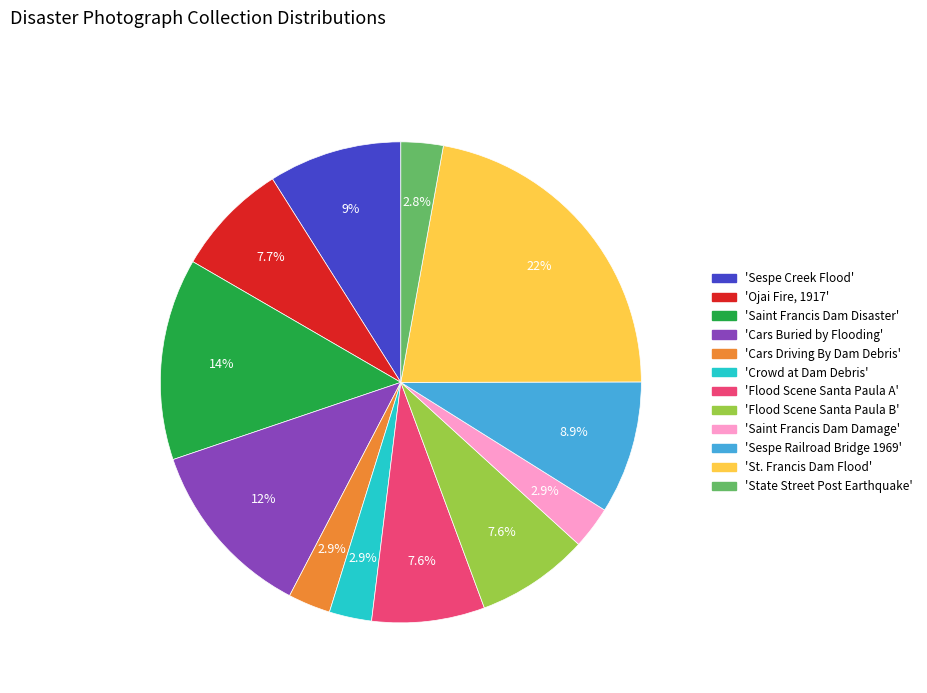

Does any single category account for the majority?

No